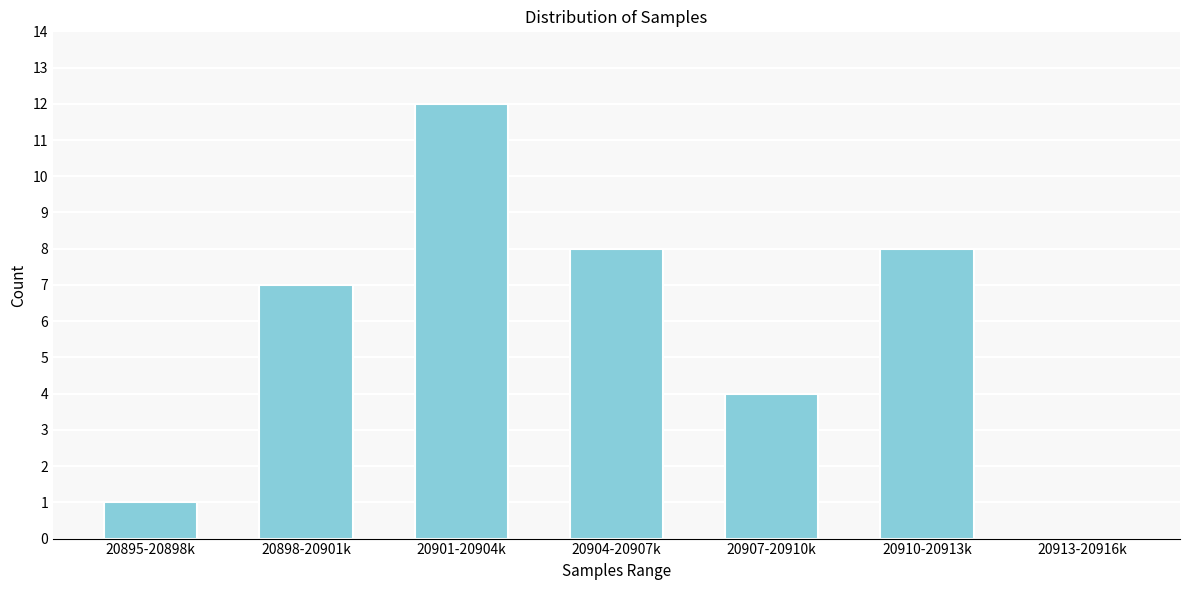

Reading left to right, extract all data points from this chart.

20895-20898k=1	20898-20901k=7	20901-20904k=12	20904-20907k=8	20907-20910k=4	20910-20913k=8	20913-20916k=0